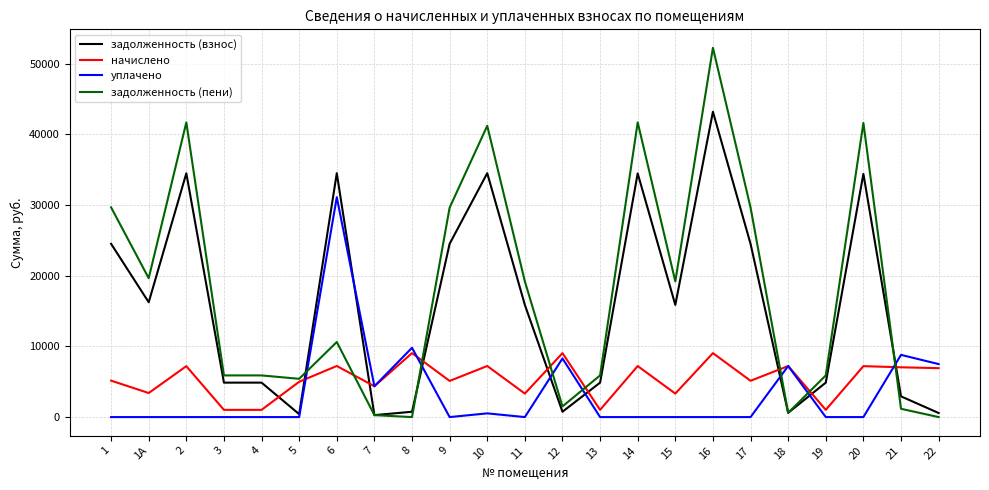

Which series changed the most between 10 and 15?

задолженность (пени)